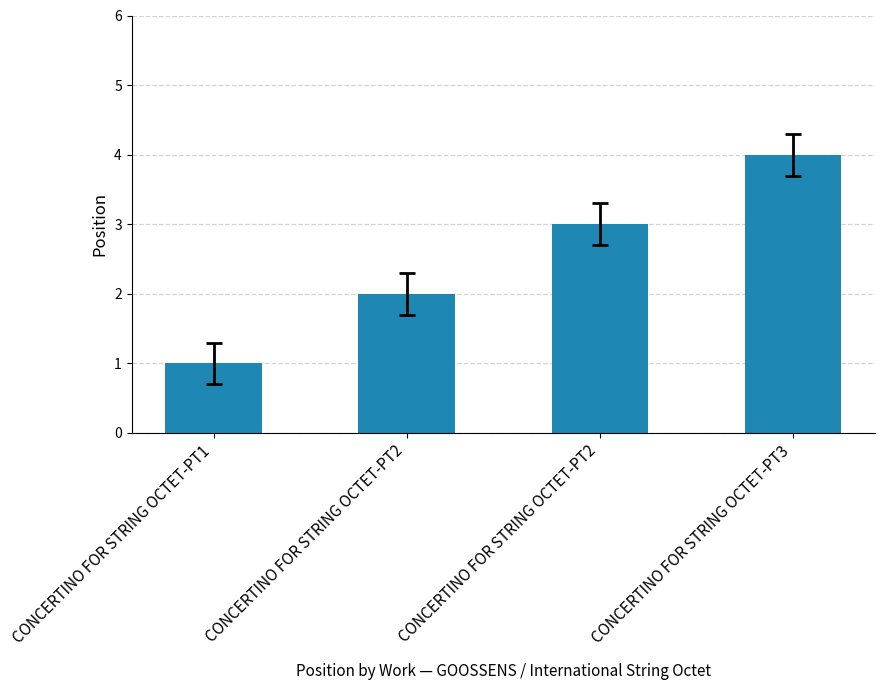

What is the difference between the maximum and minimum values?

3